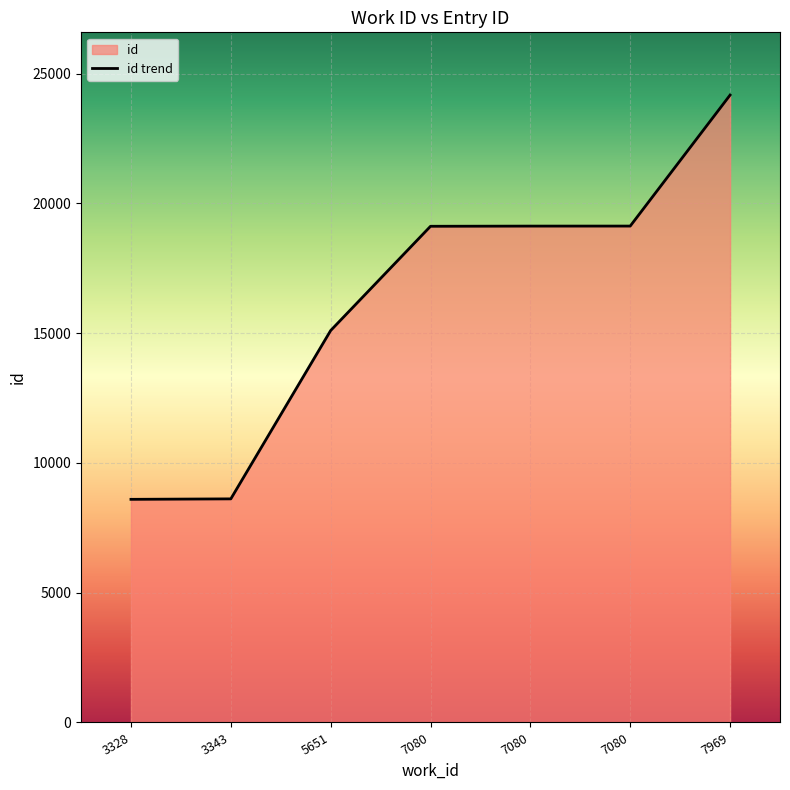

Reading right to left, what are all the values shown in this chart?

7969=24176	7080=19128	7080=19127	7080=19120	5651=15103	3343=8616	3328=8598